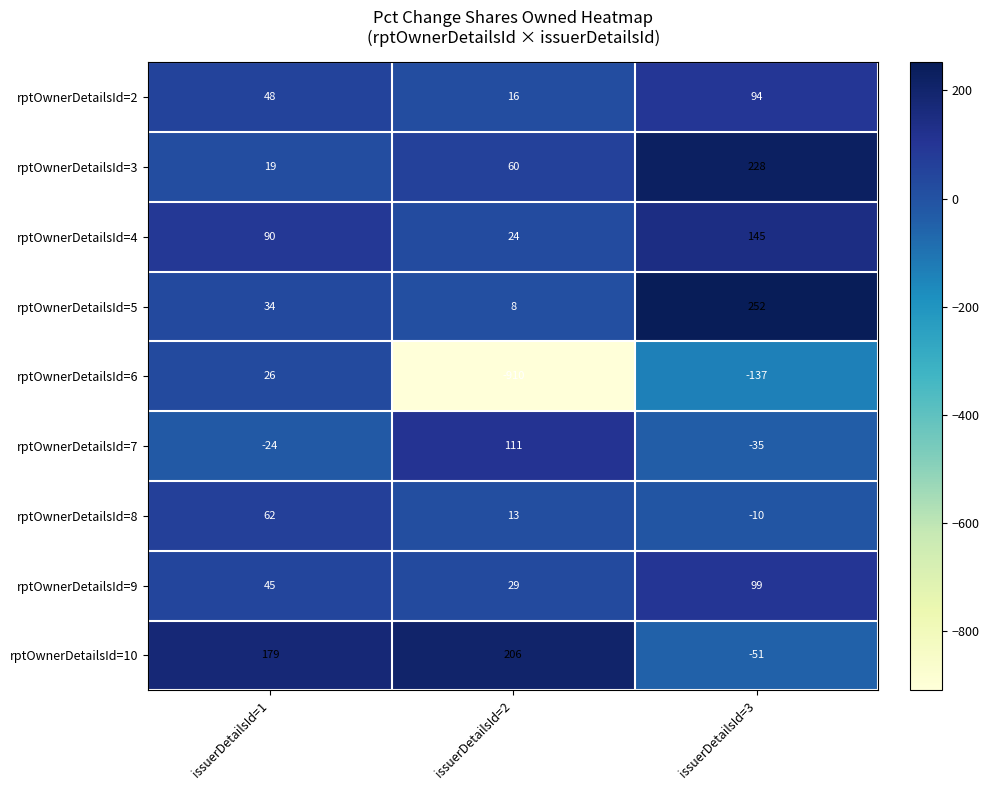

Which label corresponds to the smallest value in the chart?

issuerDetailsId=2